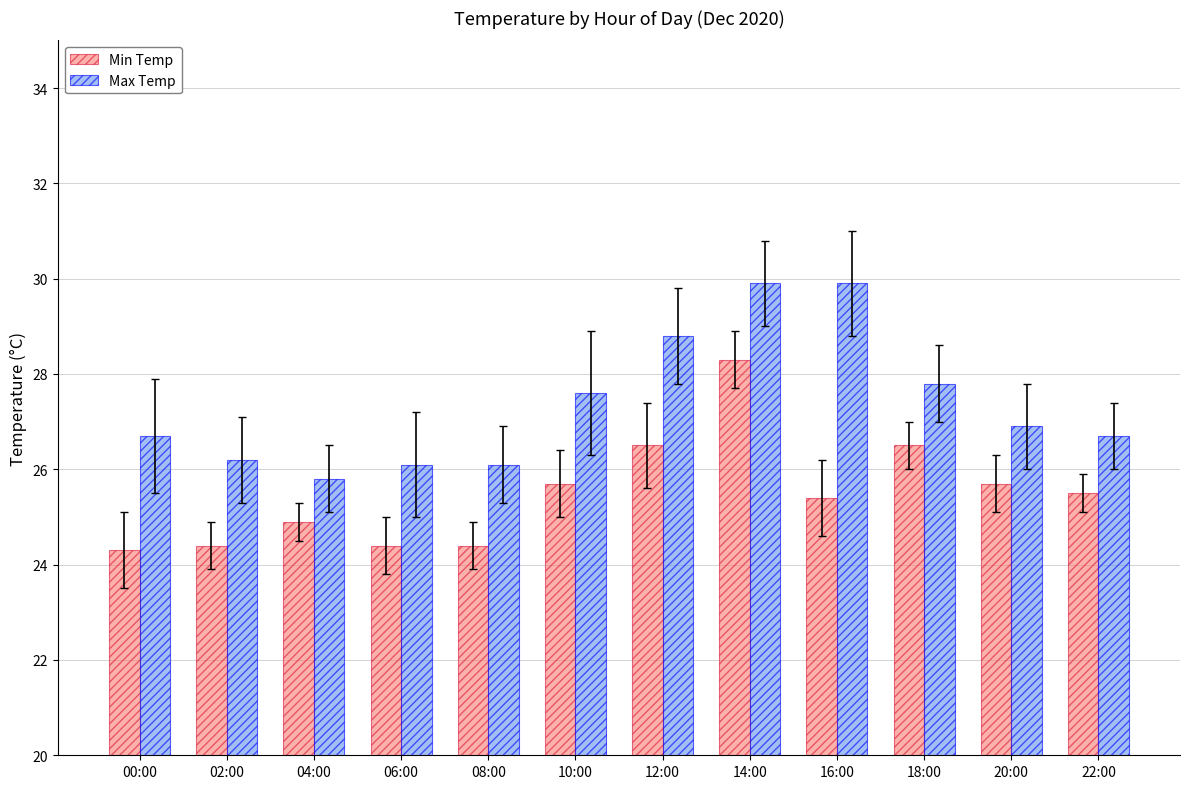

What is the difference between the highest and lowest values at 02:00?

1.8